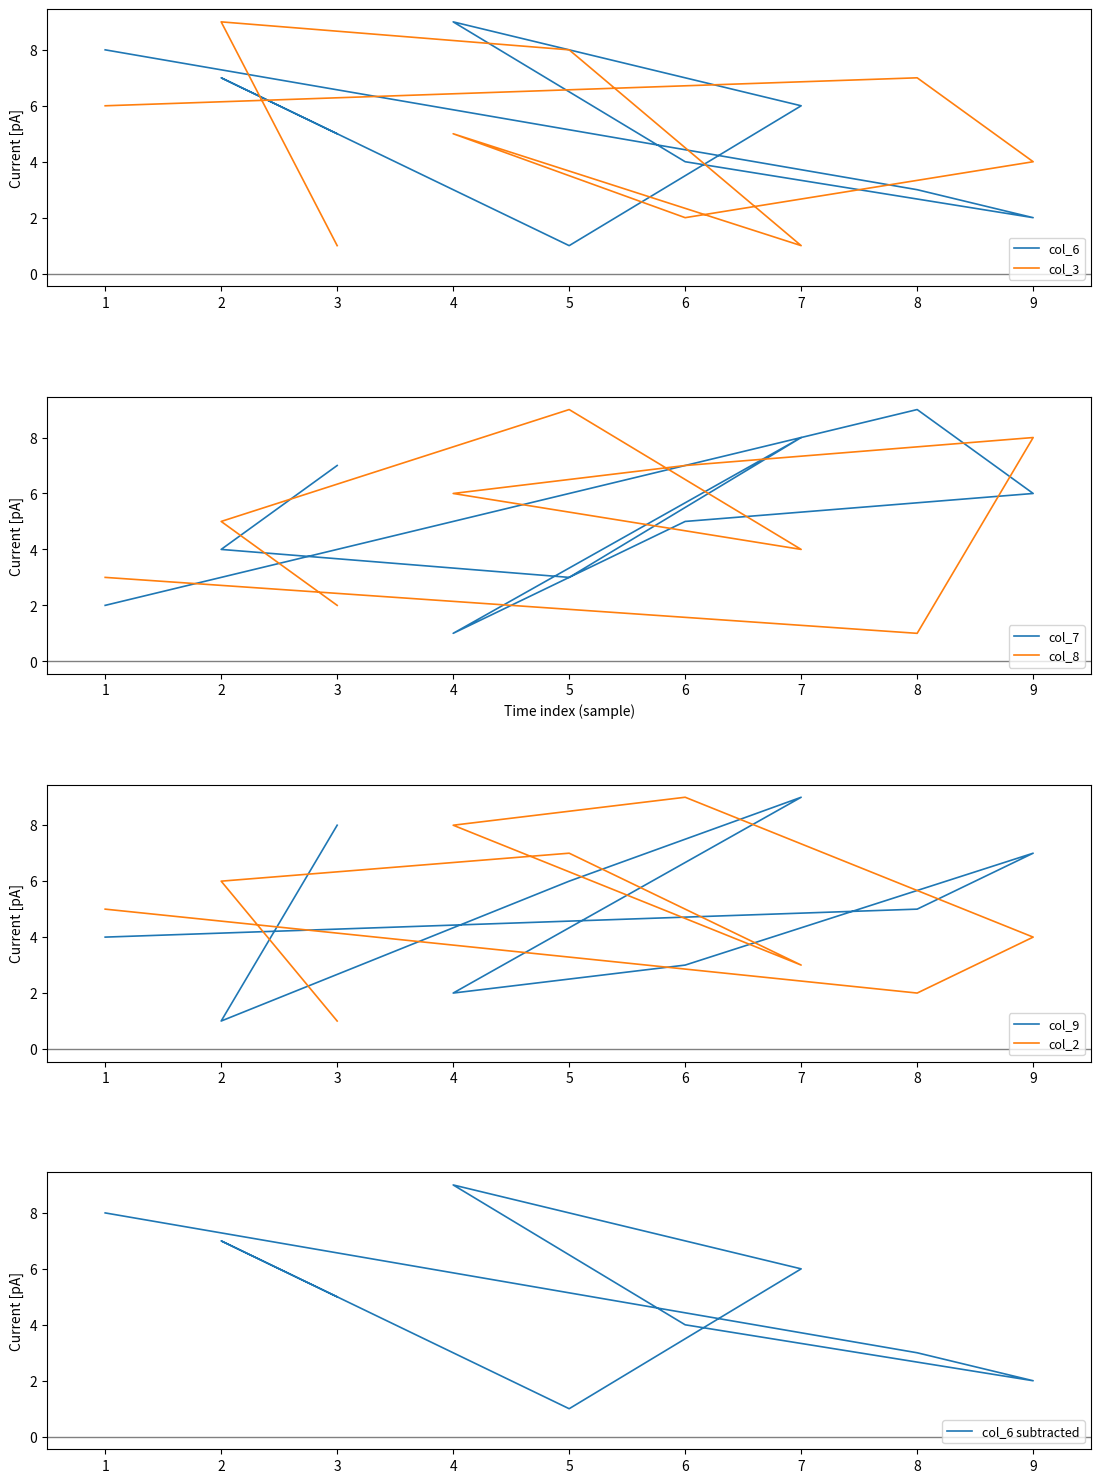

At which category does col_9 reach its first local valley?

4